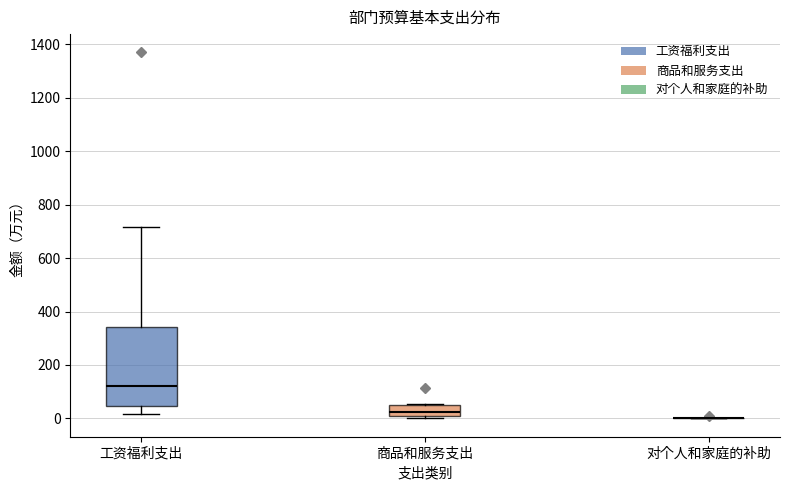

Where is the lower edge of the box for 商品和服务支出 on the y-axis? The values are not printed on the chart, so give them approximately, as read against the axis.

20